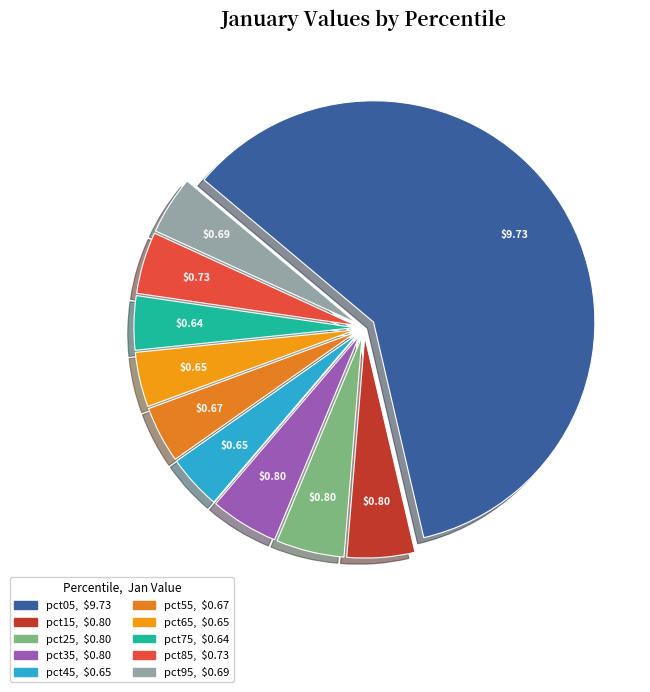

How many slices are in this pie chart?

10